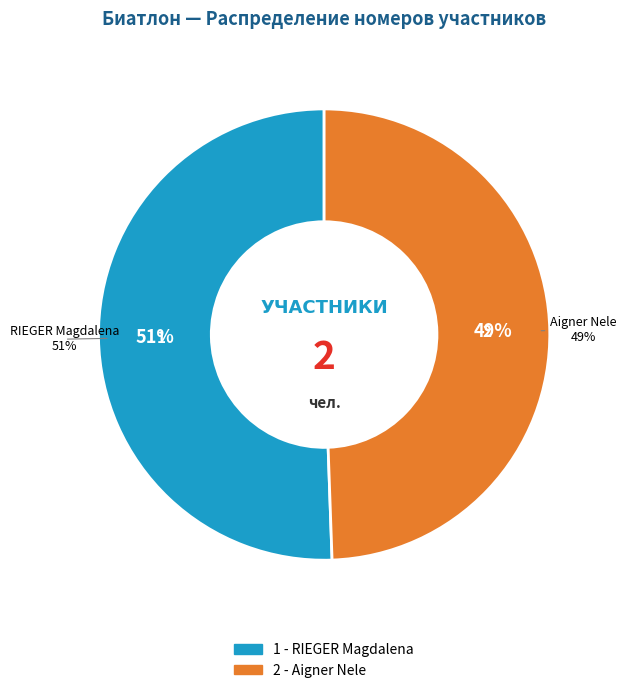

Does 2 - Aigner Nele account for over 50% of the chart?

No